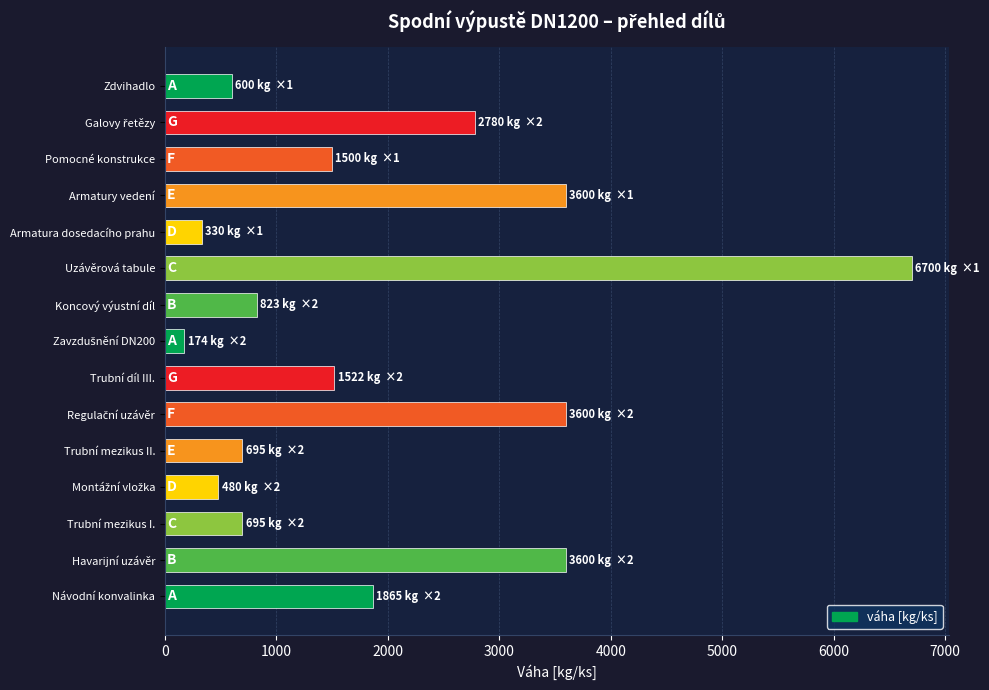

The chart shows a value of 563.5 at Koncový výustní díl. True or false?

False